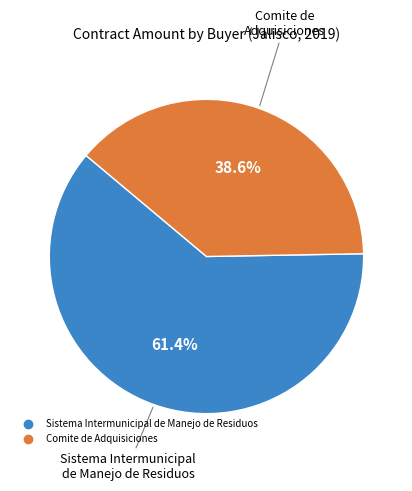

What percentage is the Sistema Intermunicipal de Manejo de Residuos slice, to the nearest percent?

61%